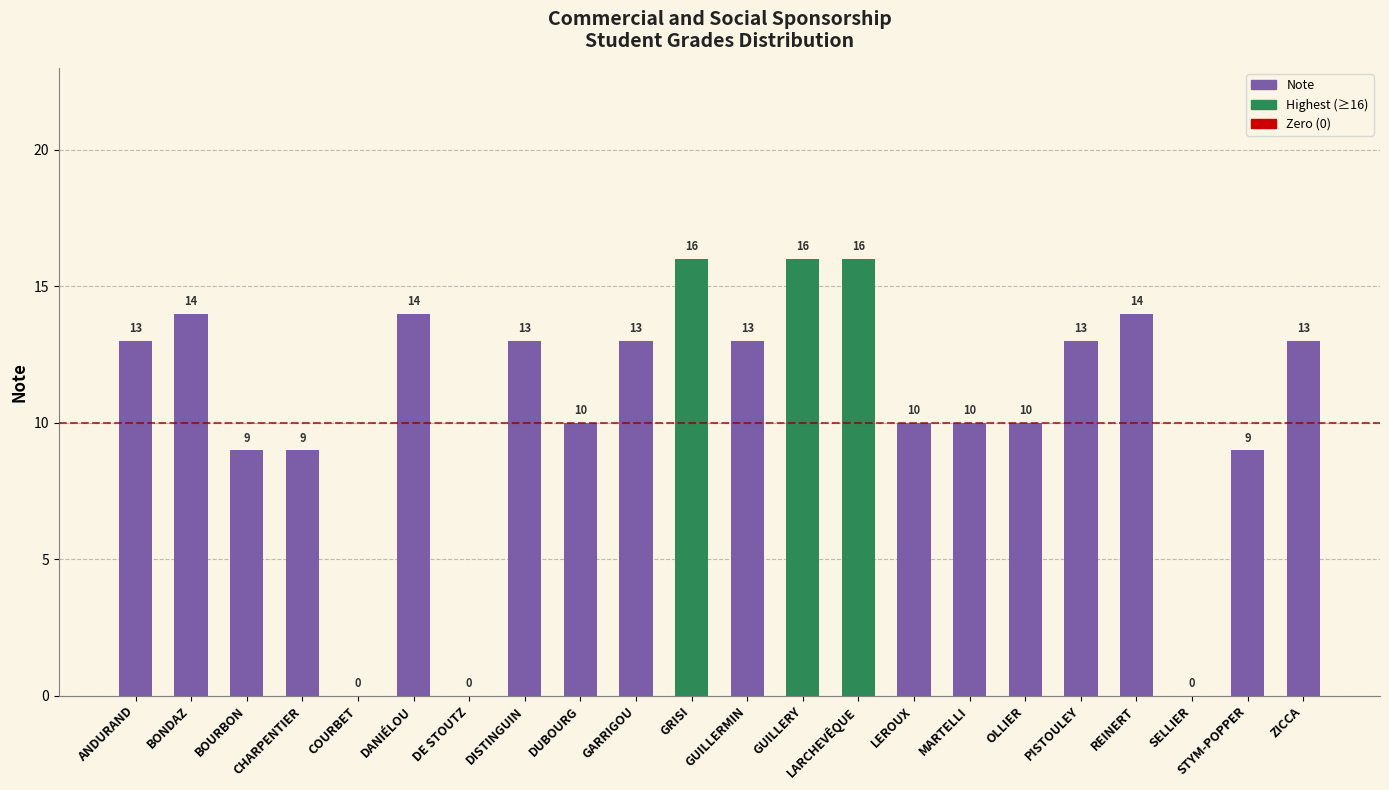

What value does the data have at DANIÉLOU, to the nearest 10?

10